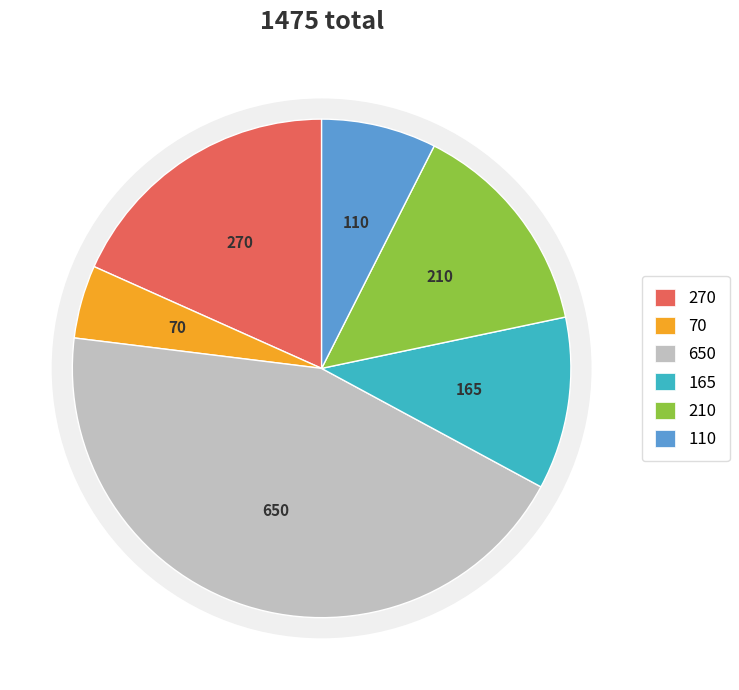

What percentage is the  slice, to the nearest percent?

14%